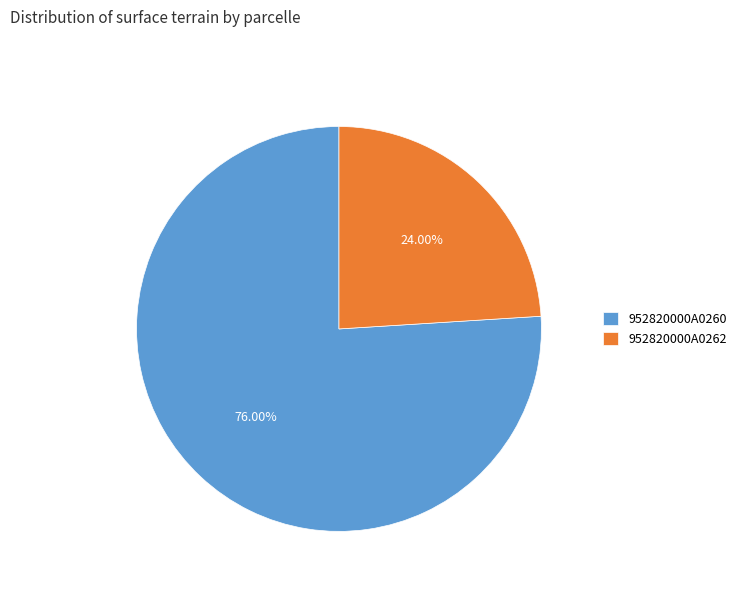

What is the ratio of the value at 952820000A0260 to the value at 952820000A0262?

3.2